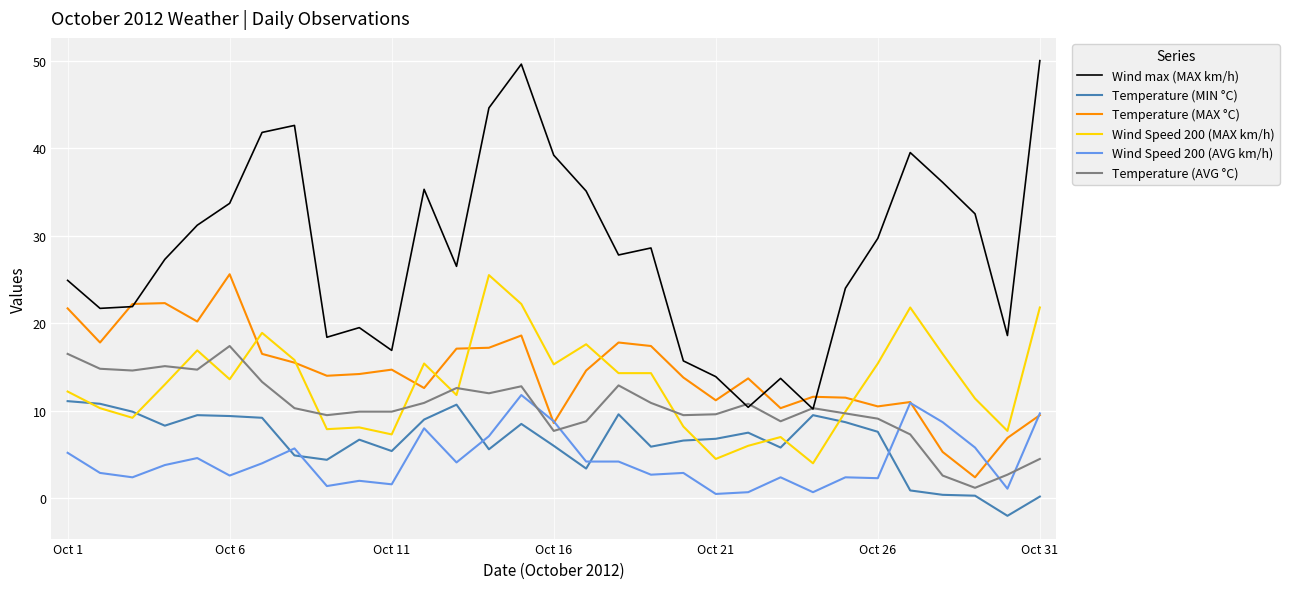

How many categories are shown in the chart?

31